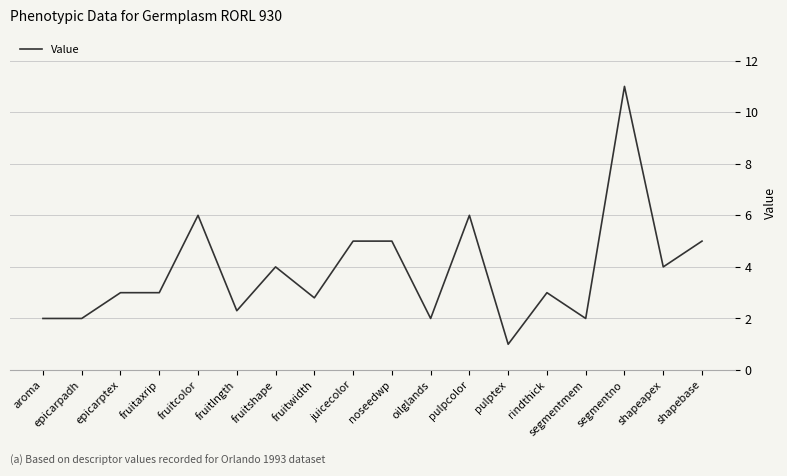

Is it true that the value at rindthick is 3.0?

True